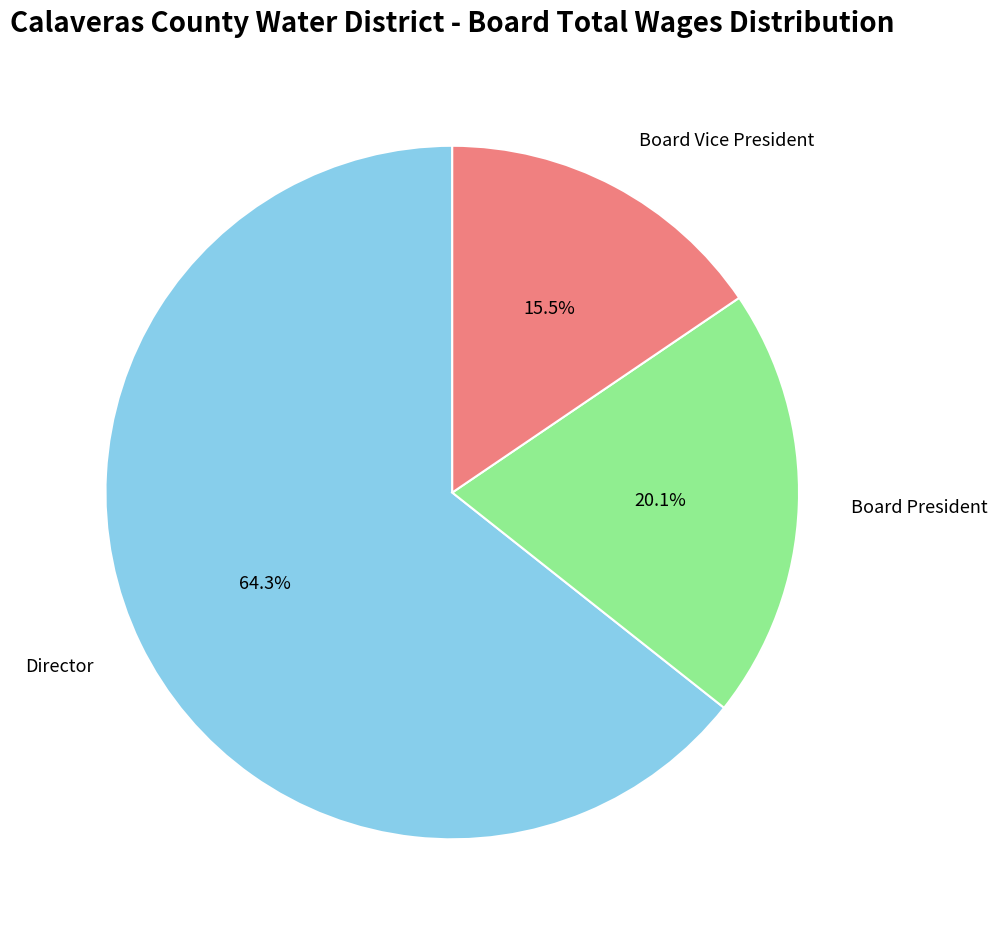

Count the number of slices in the pie.

3